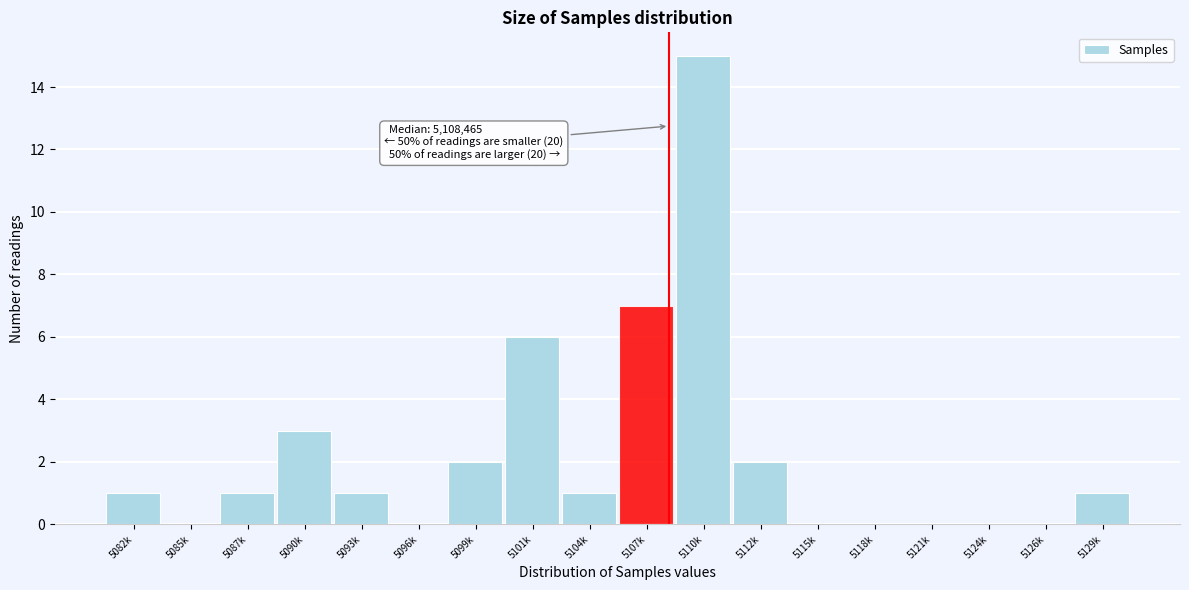

Reading left to right, what are all the values shown in this chart?

5082k=1	5085k=0	5087k=1	5090k=3	5093k=1	5096k=0	5099k=2	5101k=6	5104k=1	5107k=7	5110k=15	5112k=2	5115k=0	5118k=0	5121k=0	5124k=0	5126k=0	5129k=1